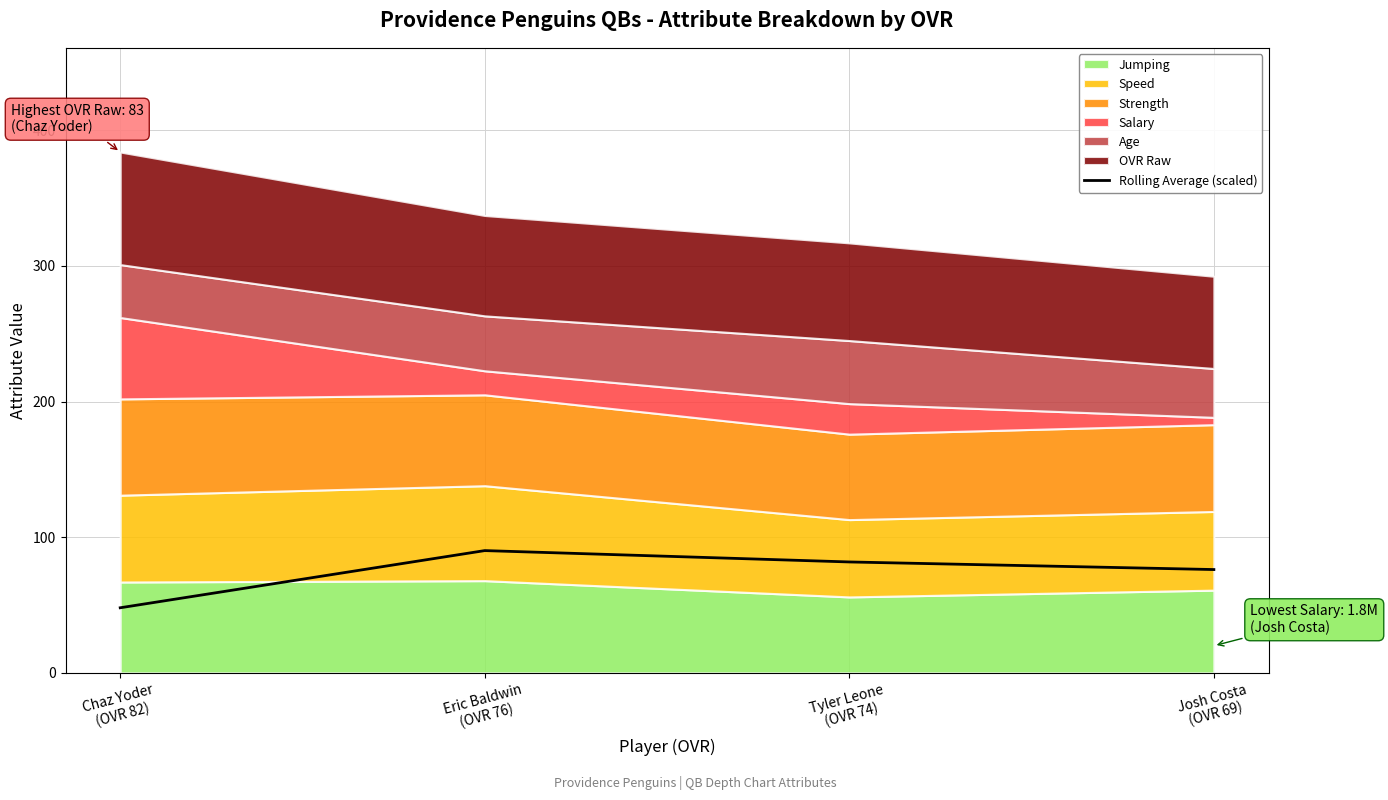

The chart shows a value of 81.8 at Tyler Leone
(OVR 74). True or false?

True